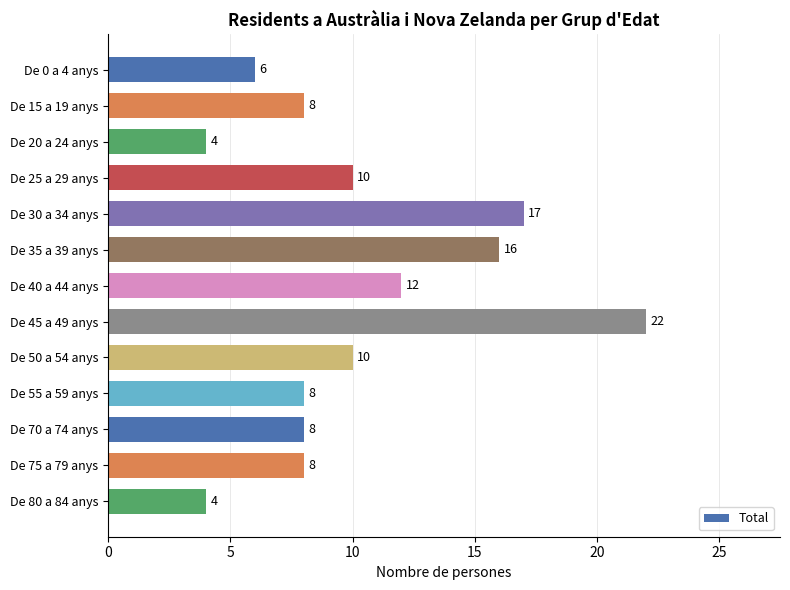

What is the maximum value shown in the chart?

22